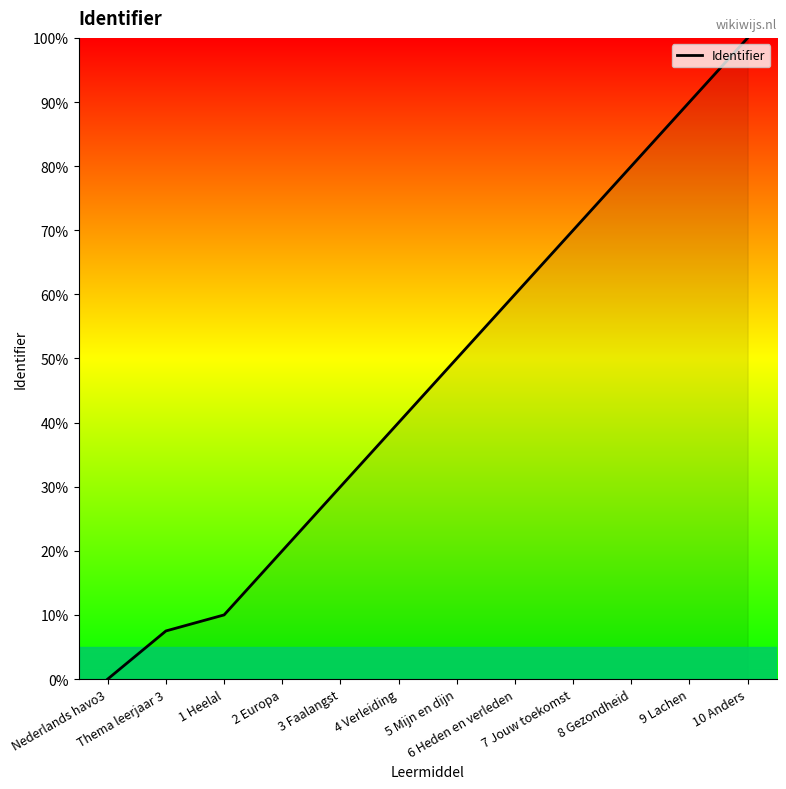

Which label corresponds to the smallest value in the chart?

Nederlands havo3